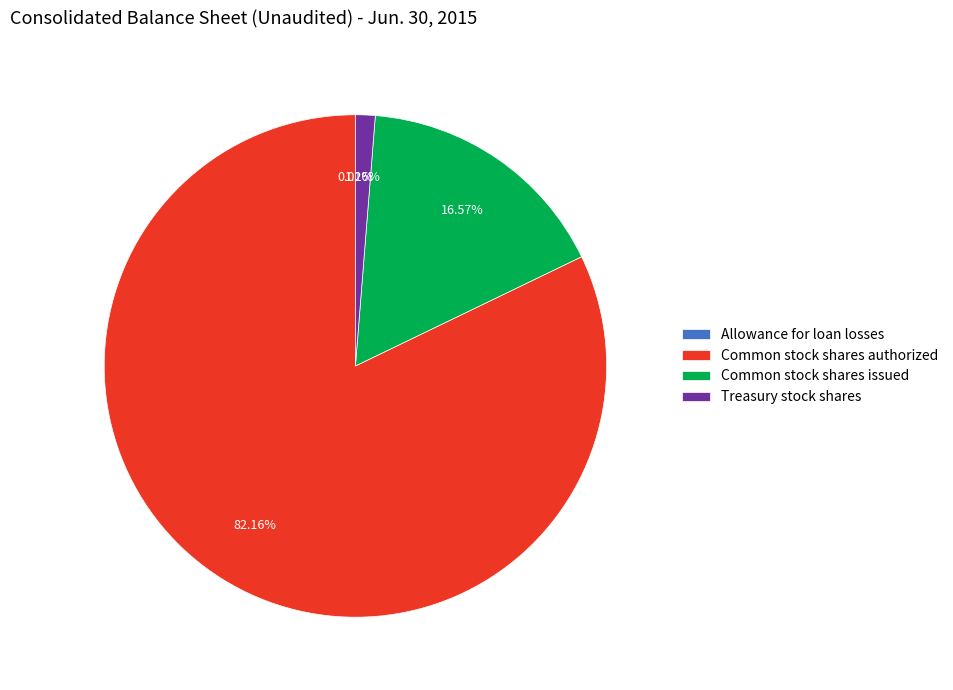

What is the largest slice in the pie chart?

Common stock shares authorized